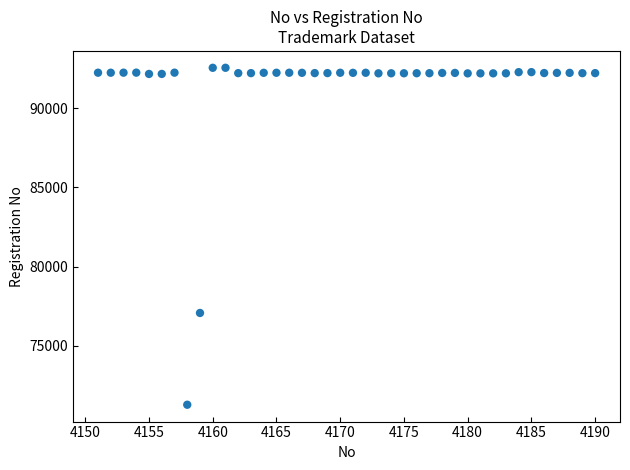

What Y value in the scatter plot is closest to 81918?

77073